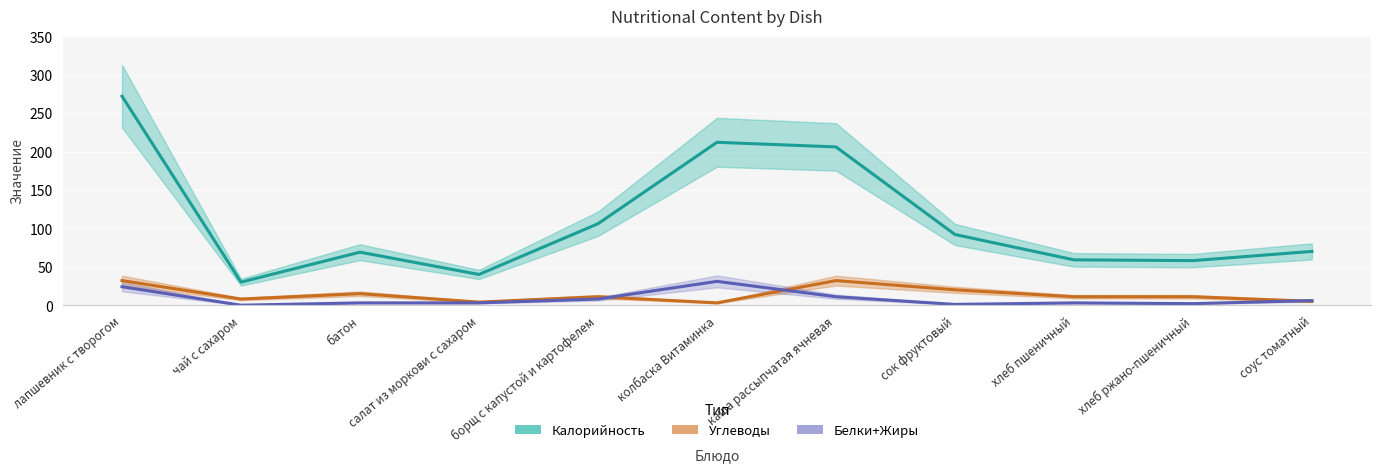

The value of Углеводы at чай с сахаром is 8. True or false?

True